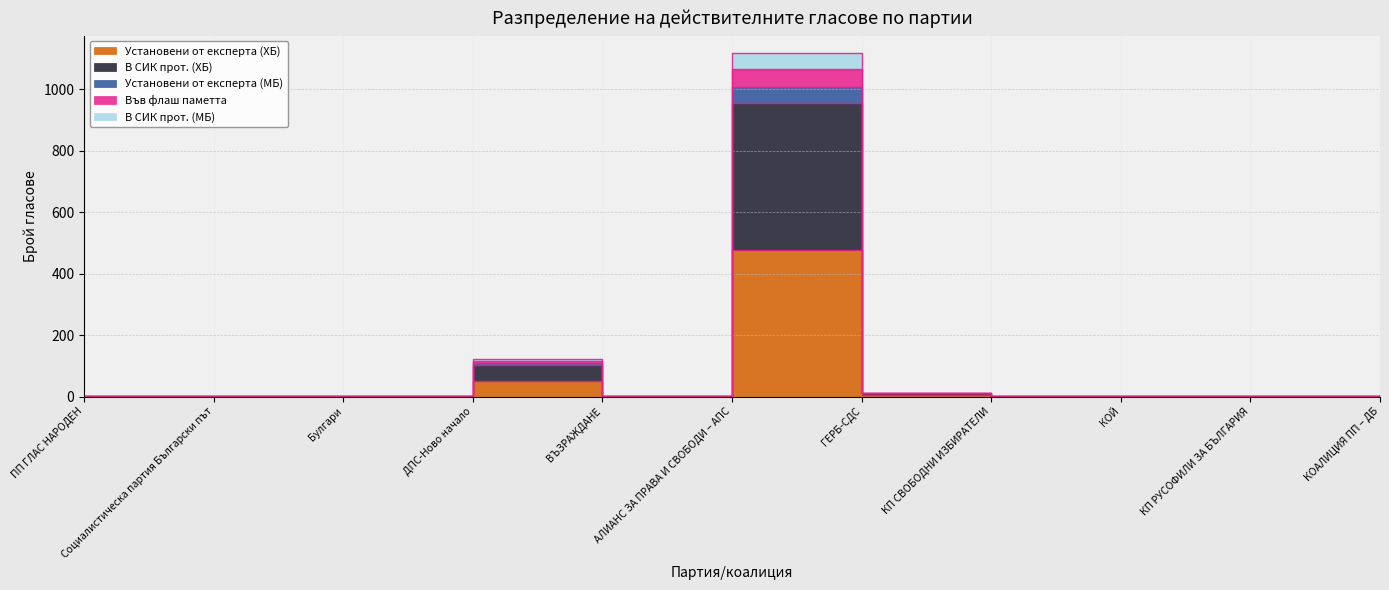

What is the maximum value shown in the chart?

1118